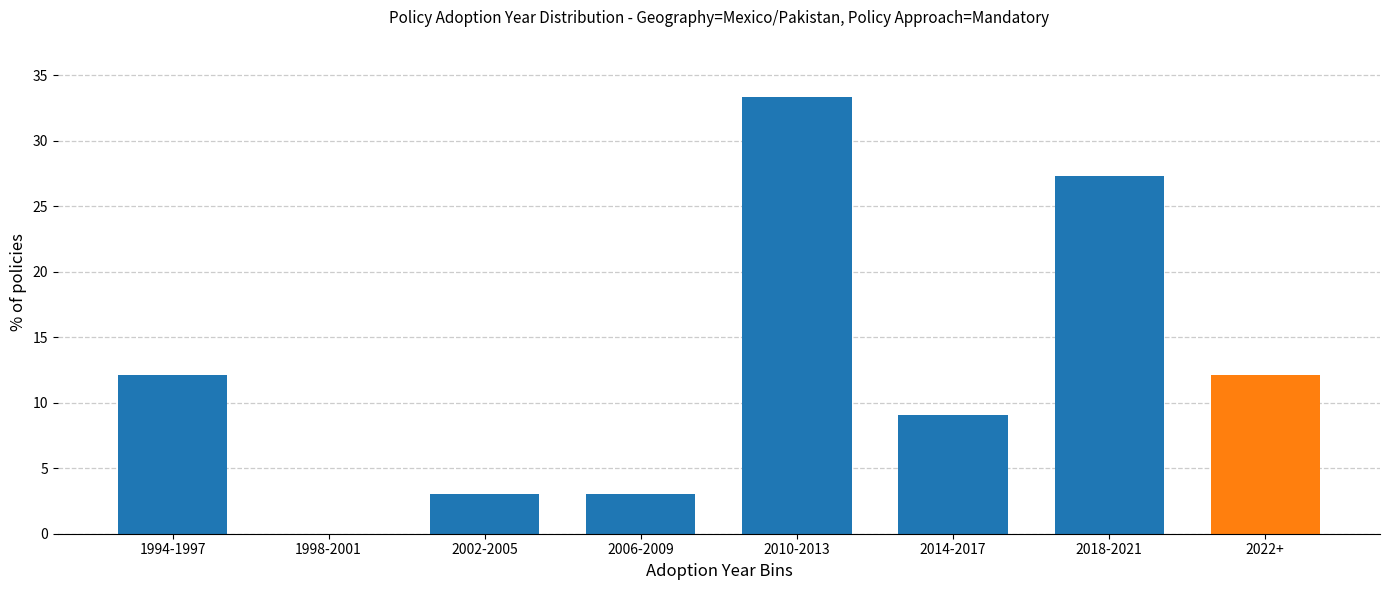

Reading right to left, list all the values displayed in this chart.

2022+=12.1	2018-2021=27.3	2014-2017=9.1	2010-2013=33.3	2006-2009=3.0	2002-2005=3.0	1998-2001=0.0	1994-1997=12.1